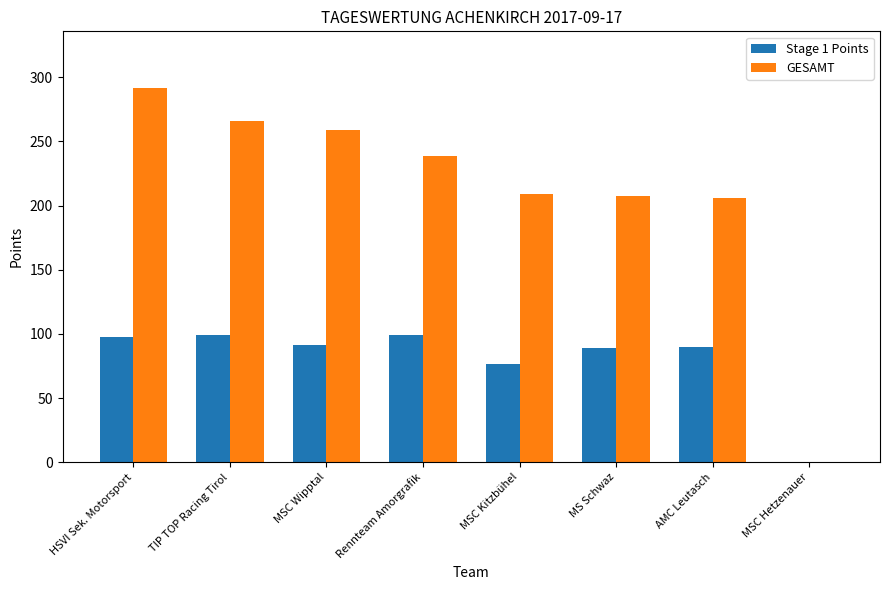

What is the sum of the GESAMT values at Rennteam Amorgrafik and HSVI Sek. Motorsport?

530.9